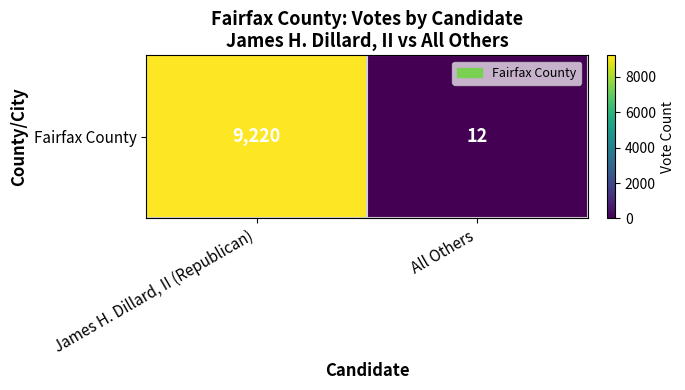

Reading left to right, extract all data points from this chart.

9220	12